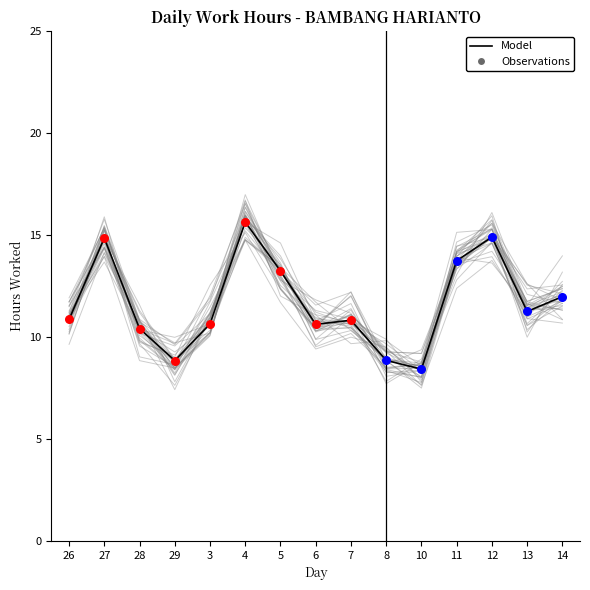

Between 13 and 11, which is larger?

11